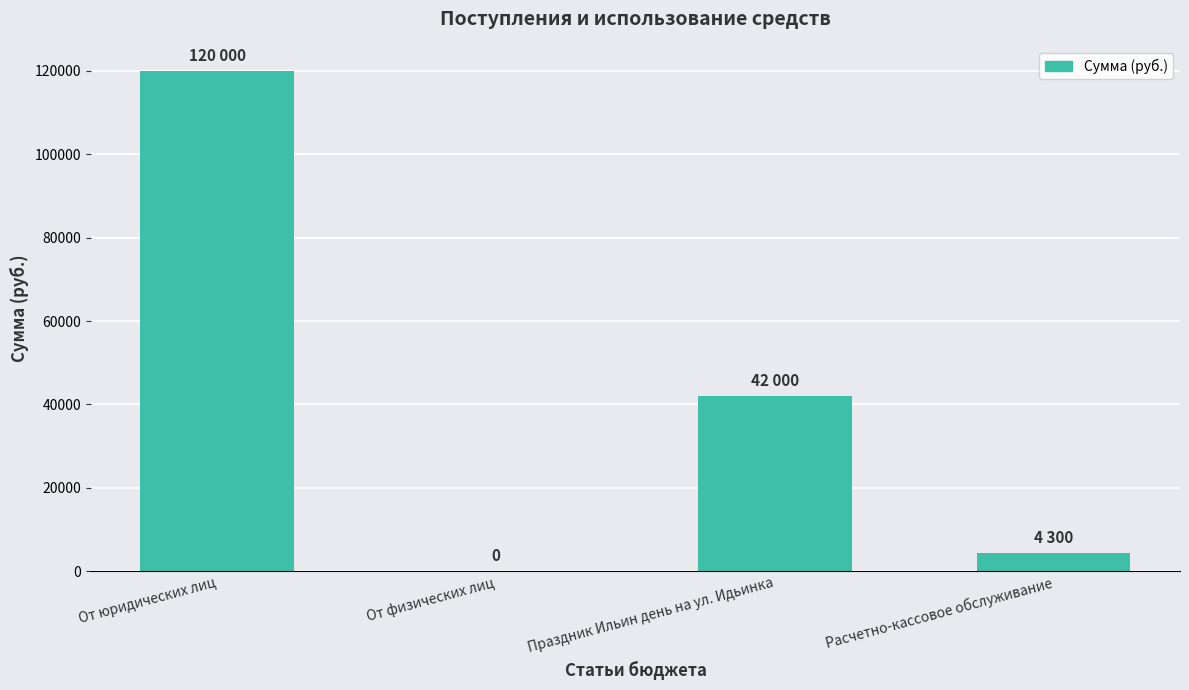

What is the difference between the values at Праздник Ильин день на ул. Идьинка and Расчетно-кассовое обслуживание?

37700